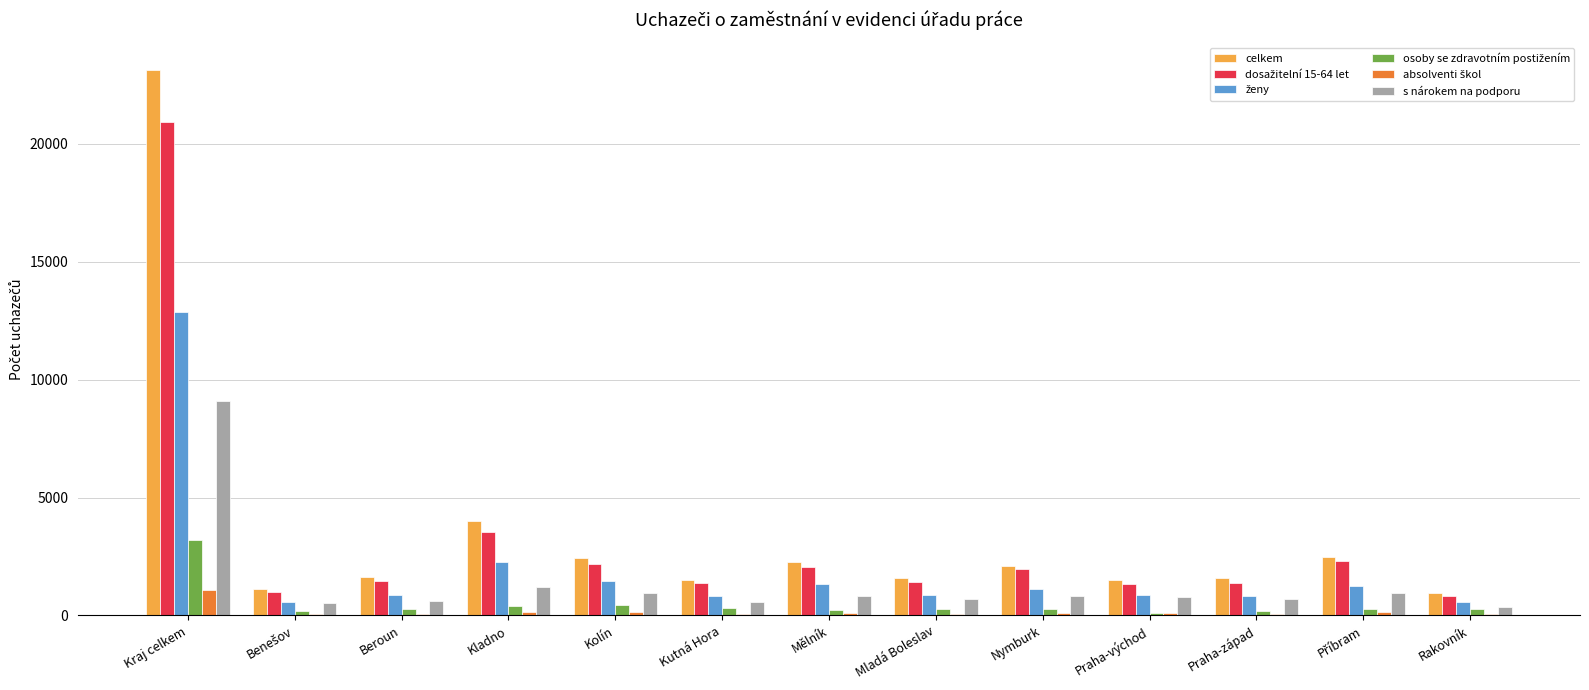

At which category does the chart reach its peak across all series?

Kraj celkem